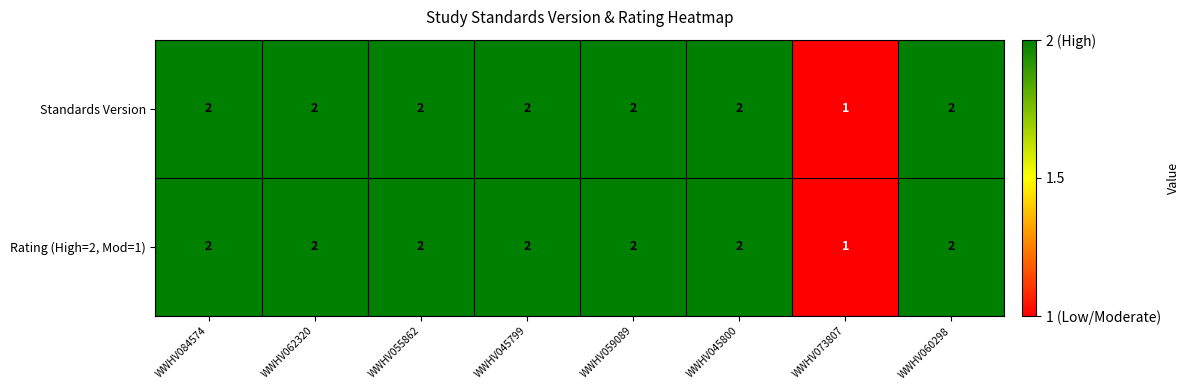

The value of Rating (High=2, Mod=1) at WWHV045800 is 2. True or false?

True